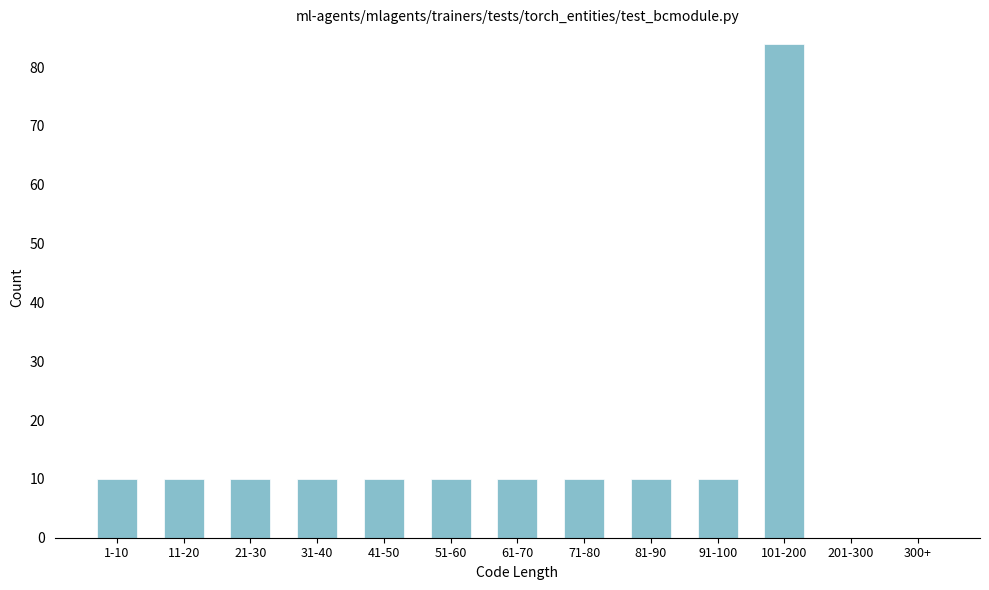

Reading left to right, list all the values displayed in this chart.

1-10=10	11-20=10	21-30=10	31-40=10	41-50=10	51-60=10	61-70=10	71-80=10	81-90=10	91-100=10	101-200=84	201-300=0	300+=0